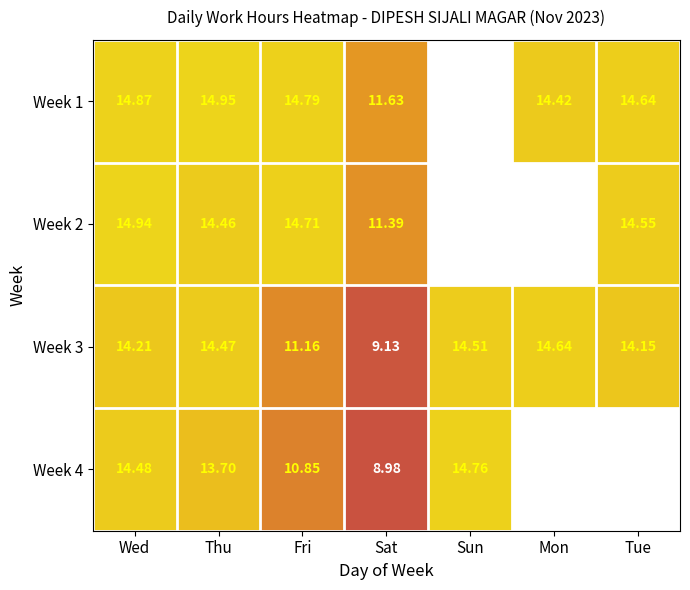

What is the spread (max minus min) of values at Mon?

0.2